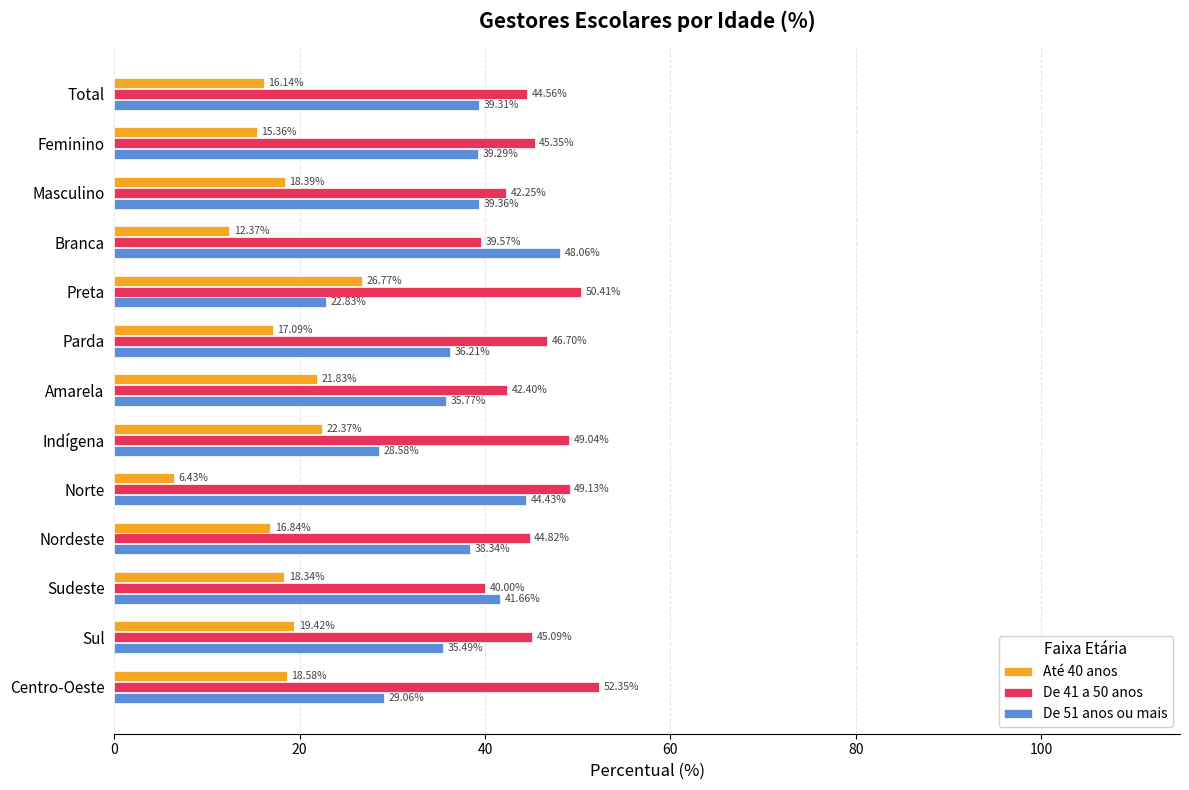

Where is Até 40 anos nearest to the value 16?

Total